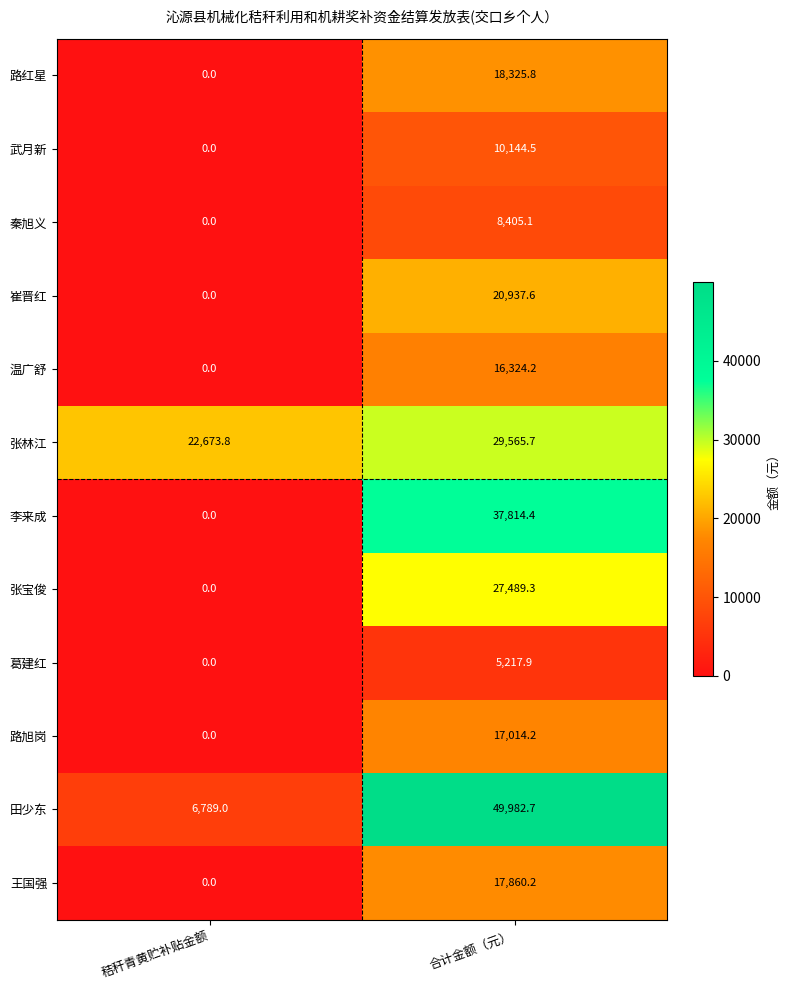

Is the value of 温广舒 at 合计金额（元） greater than the value of 路红星 at 合计金额（元）?

No